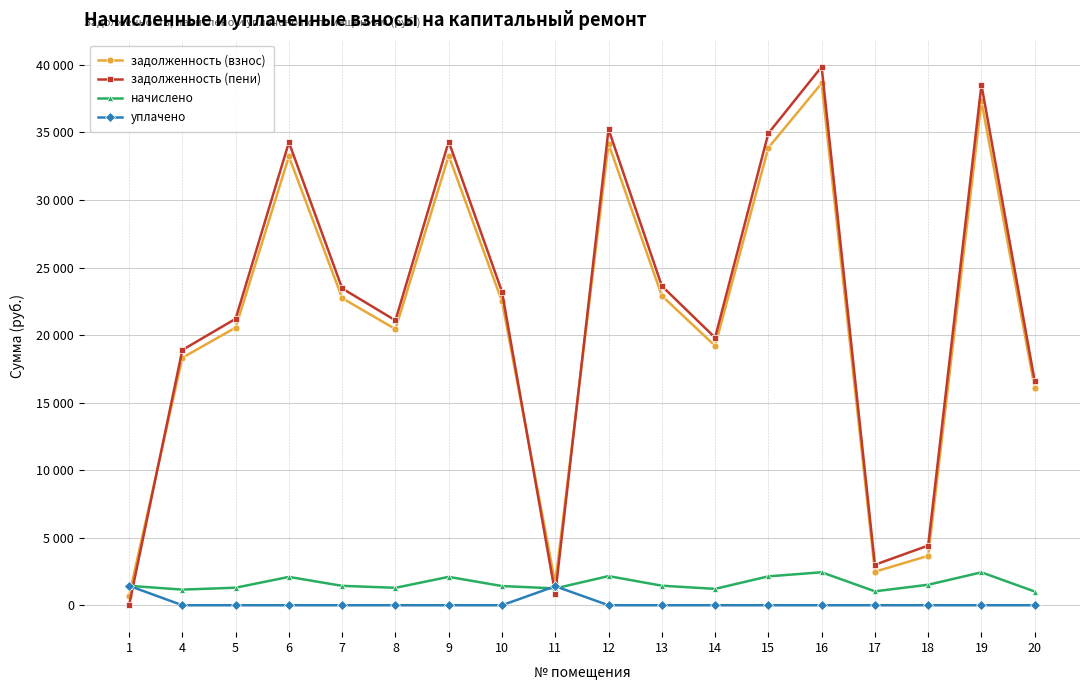

List the labels in order of уплачено value, smallest first.

4, 5, 6, 7, 8, 9, 10, 12, 13, 14, 15, 16, 17, 18, 19, 20, 11, 1